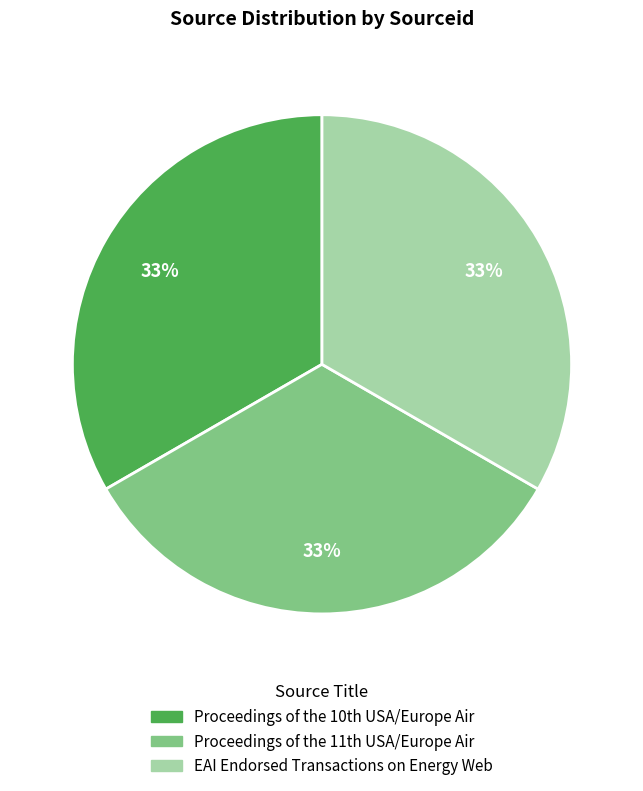

To the nearest percent, what is the average slice percentage?

33%